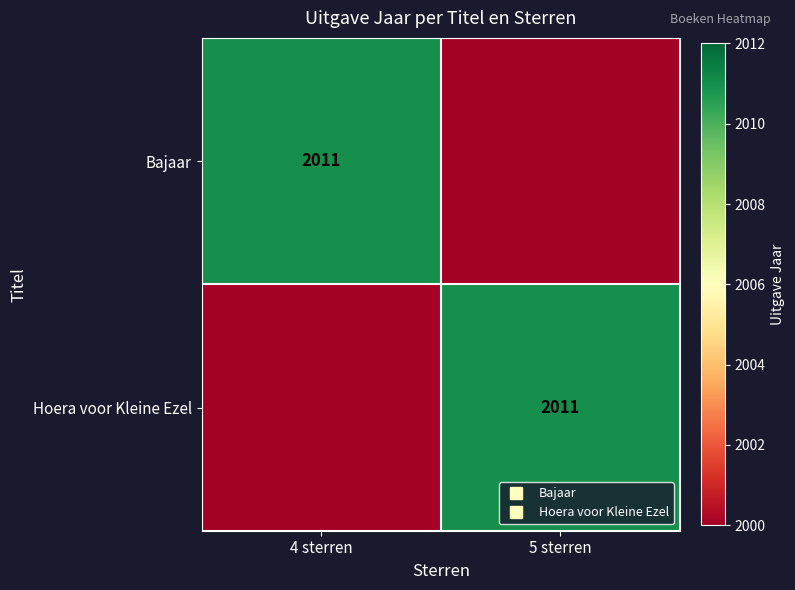

At 4 sterren, list the series in order from smallest to largest.

Hoera voor Kleine Ezel, Bajaar